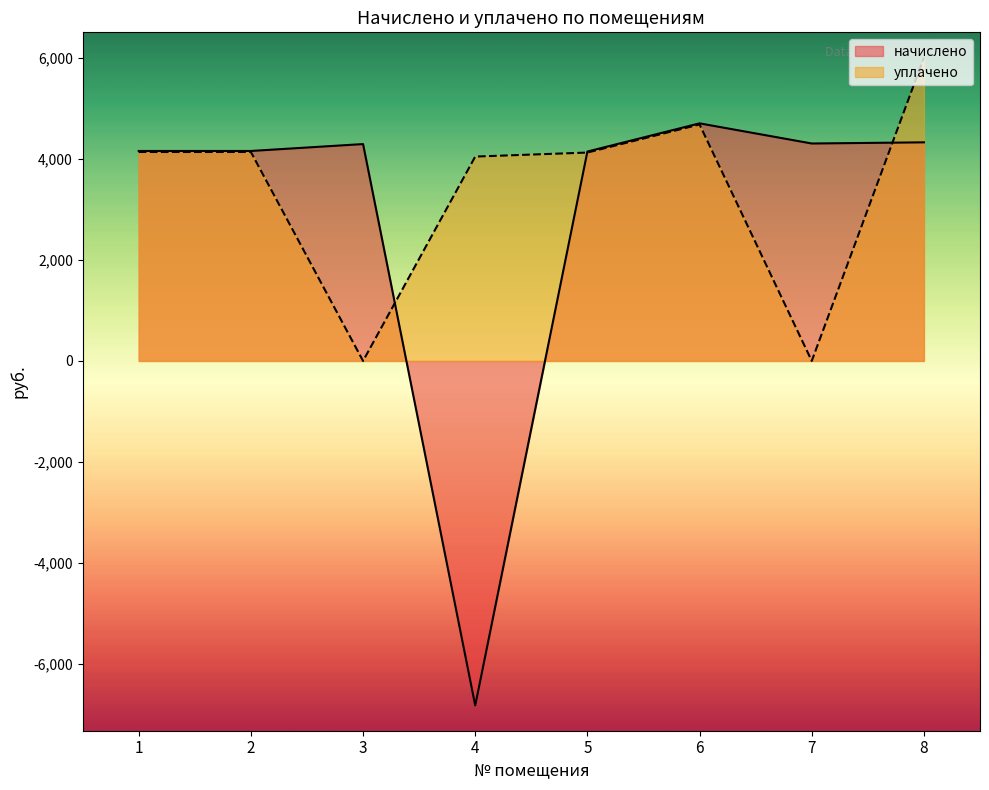

Reading left to right, transcribe all the data shown in this chart.

начислено: 4156.7	4156.7	4293.2	-6819.9	4145.3	4703.3	4304.6	4327.4
уплачено: 4136.6	4136.6	0.1	4045.7	4125.3	4680.6	0.0	6005.1